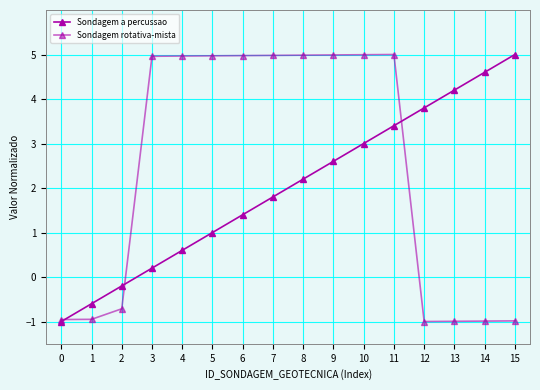

What is the average value of the Sondagem rotativa-mista series?

2.4